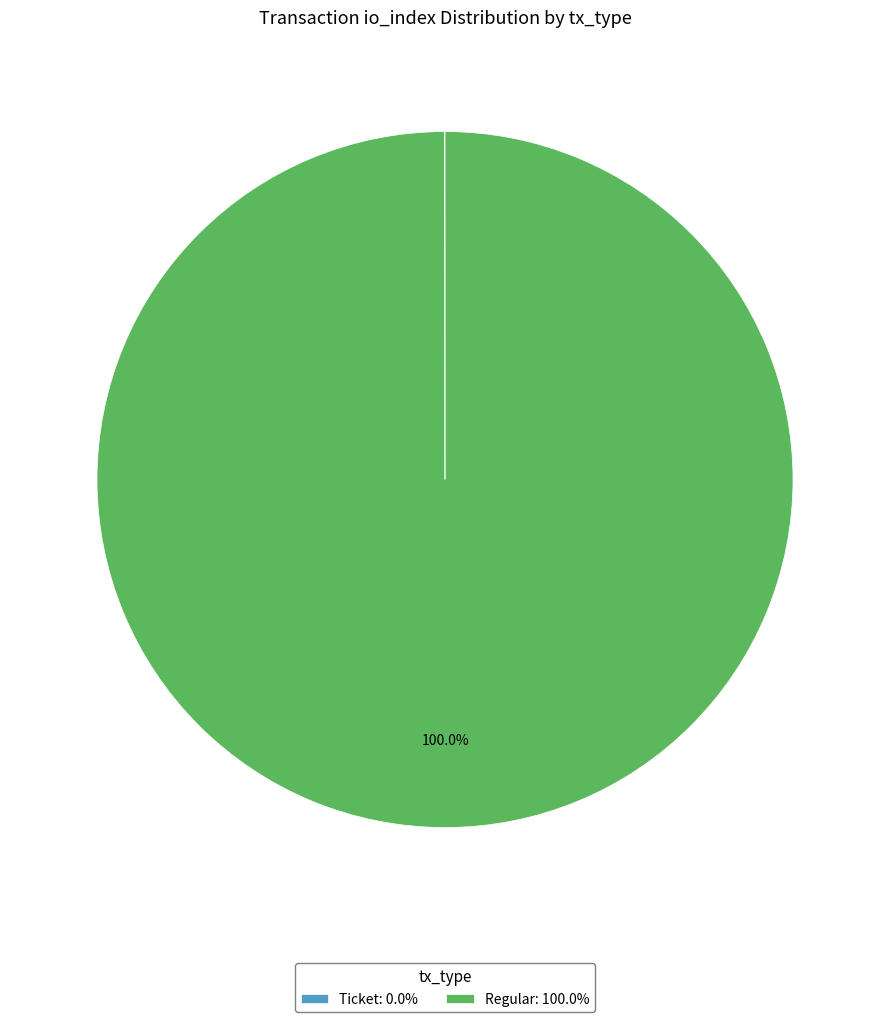

Does Regular: 100.0% represent more than half of the total?

Yes